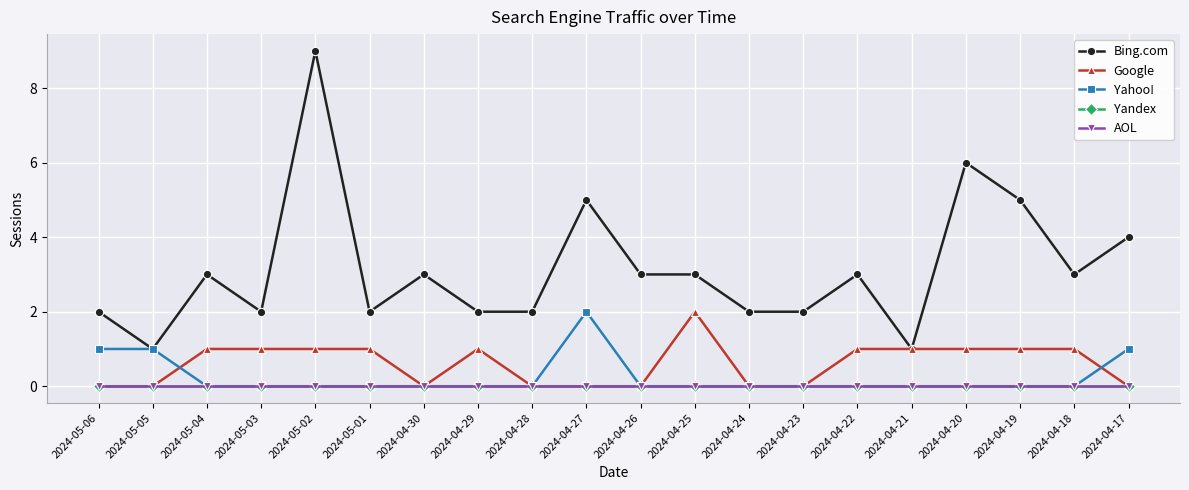

At which category does Google reach its first local peak?

2024-04-29